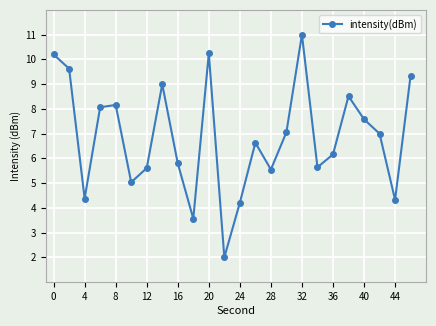

What is the smallest value displayed?

2.0